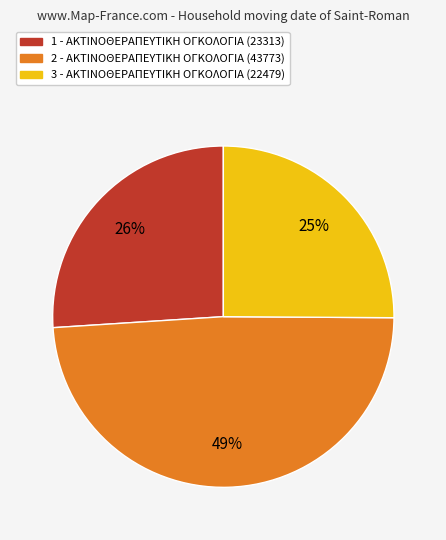

To the nearest percent, what is the combined percentage of 3 and 2?

74%